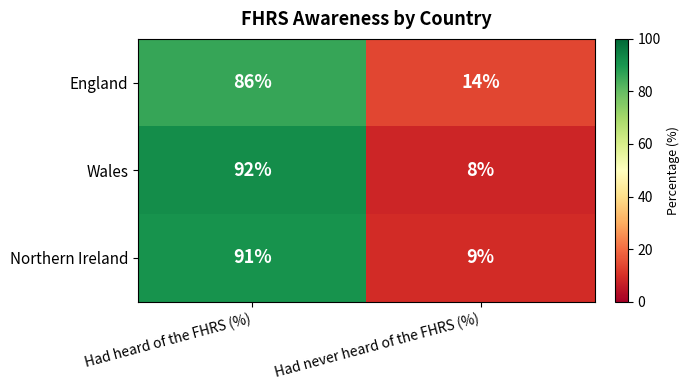

What is the maximum value shown in the chart?

92